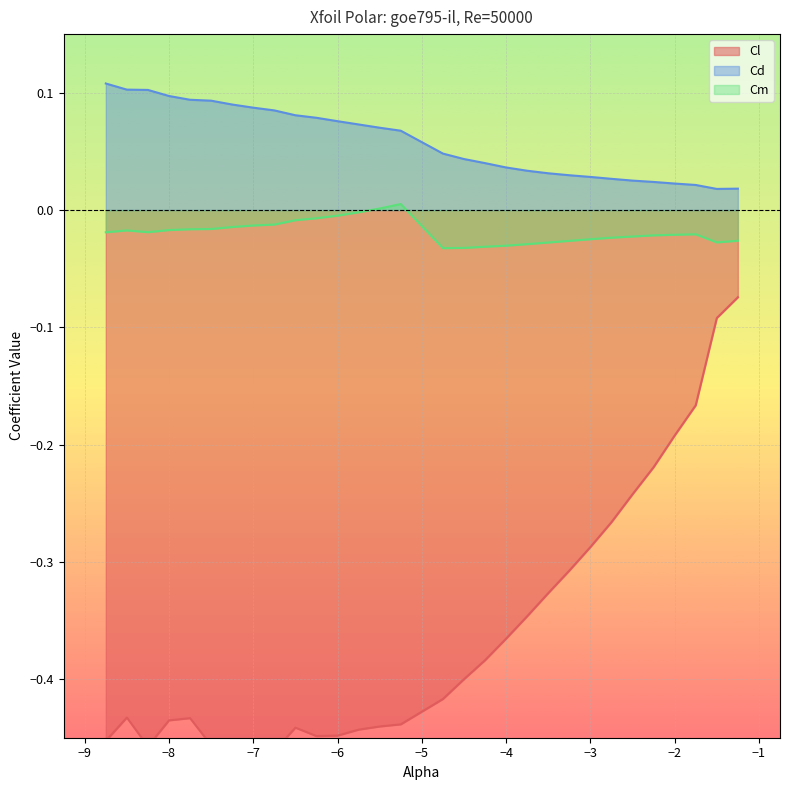

Reading left to right, transcribe all the data shown in this chart.

Cl: -0.5	-0.4	-0.5	-0.4	-0.4	-0.5	-0.5	-0.5	-0.5	-0.4	-0.4	-0.4	-0.4	-0.4	-0.4	-0.4	-0.4	-0.4	-0.4	-0.3	-0.3	-0.3	-0.3	-0.3	-0.2	-0.2	-0.2	-0.2	-0.1	-0.1
Cd: 0.1	0.1	0.1	0.1	0.1	0.1	0.1	0.1	0.1	0.1	0.1	0.1	0.1	0.1	0.1	0.0	0.0	0.0	0.0	0.0	0.0	0.0	0.0	0.0	0.0	0.0	0.0	0.0	0.0	0.0
Cm: -0.0	-0.0	-0.0	-0.0	-0.0	-0.0	-0.0	-0.0	-0.0	-0.0	-0.0	-0.0	-0.0	0.0	0.0	-0.0	-0.0	-0.0	-0.0	-0.0	-0.0	-0.0	-0.0	-0.0	-0.0	-0.0	-0.0	-0.0	-0.0	-0.0